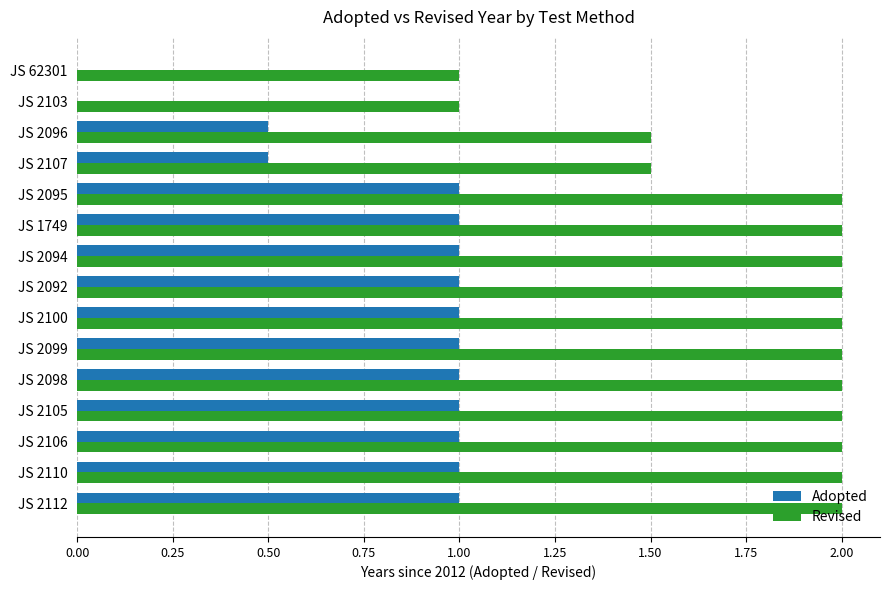

The Adopted series shows 1.0 at JS 1749. True or false?

True